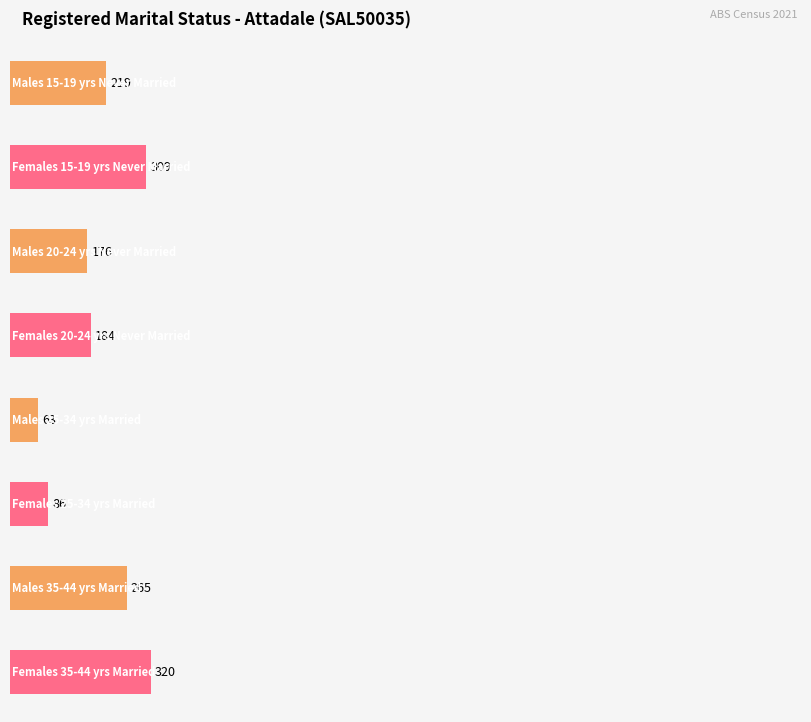

Which series has the largest total across all categories?

Never married